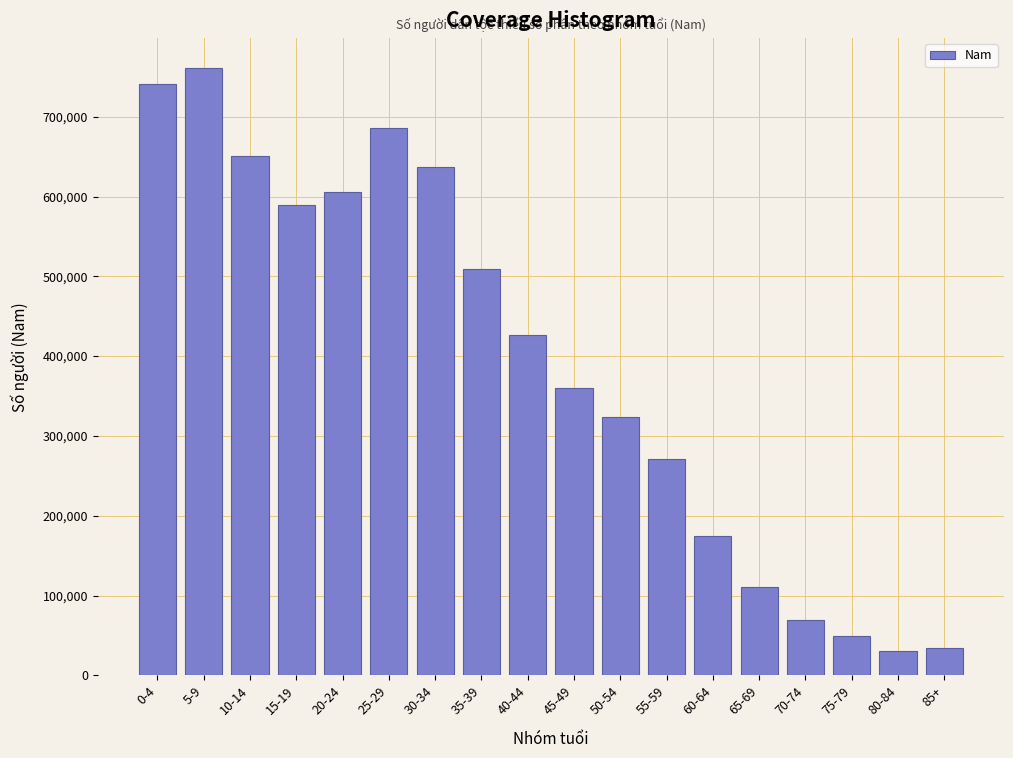

Which has a higher value, 25-29 or 85+?

25-29